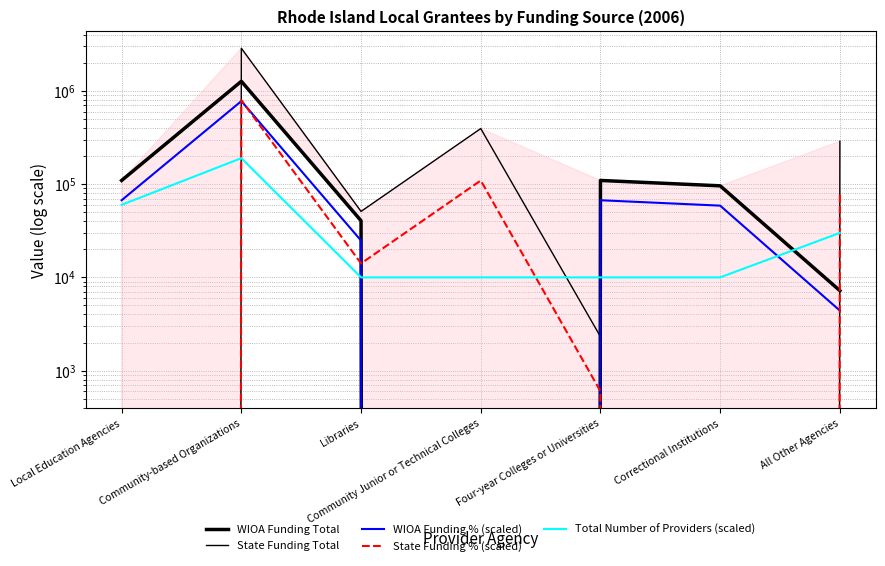

How many lines are shown in the chart?

5